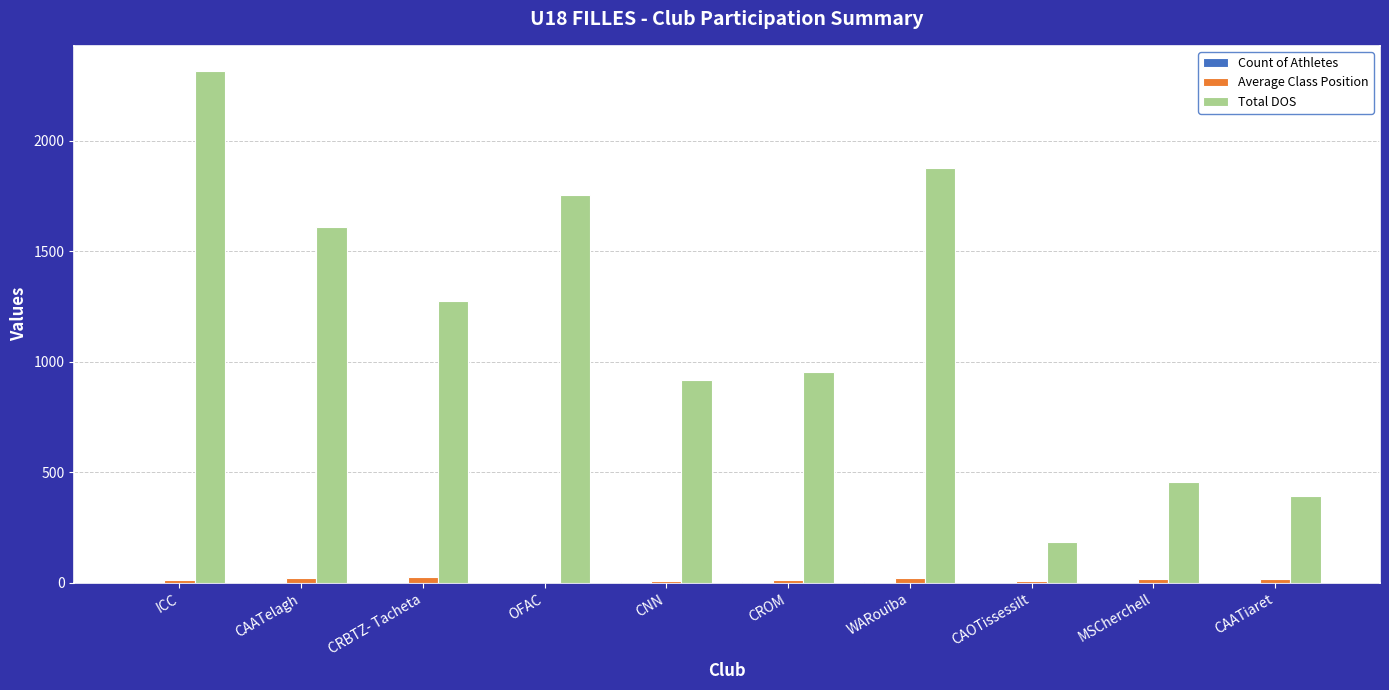

Is it true that Total DOS equals 691.6 at CRBTZ- Tacheta?

False